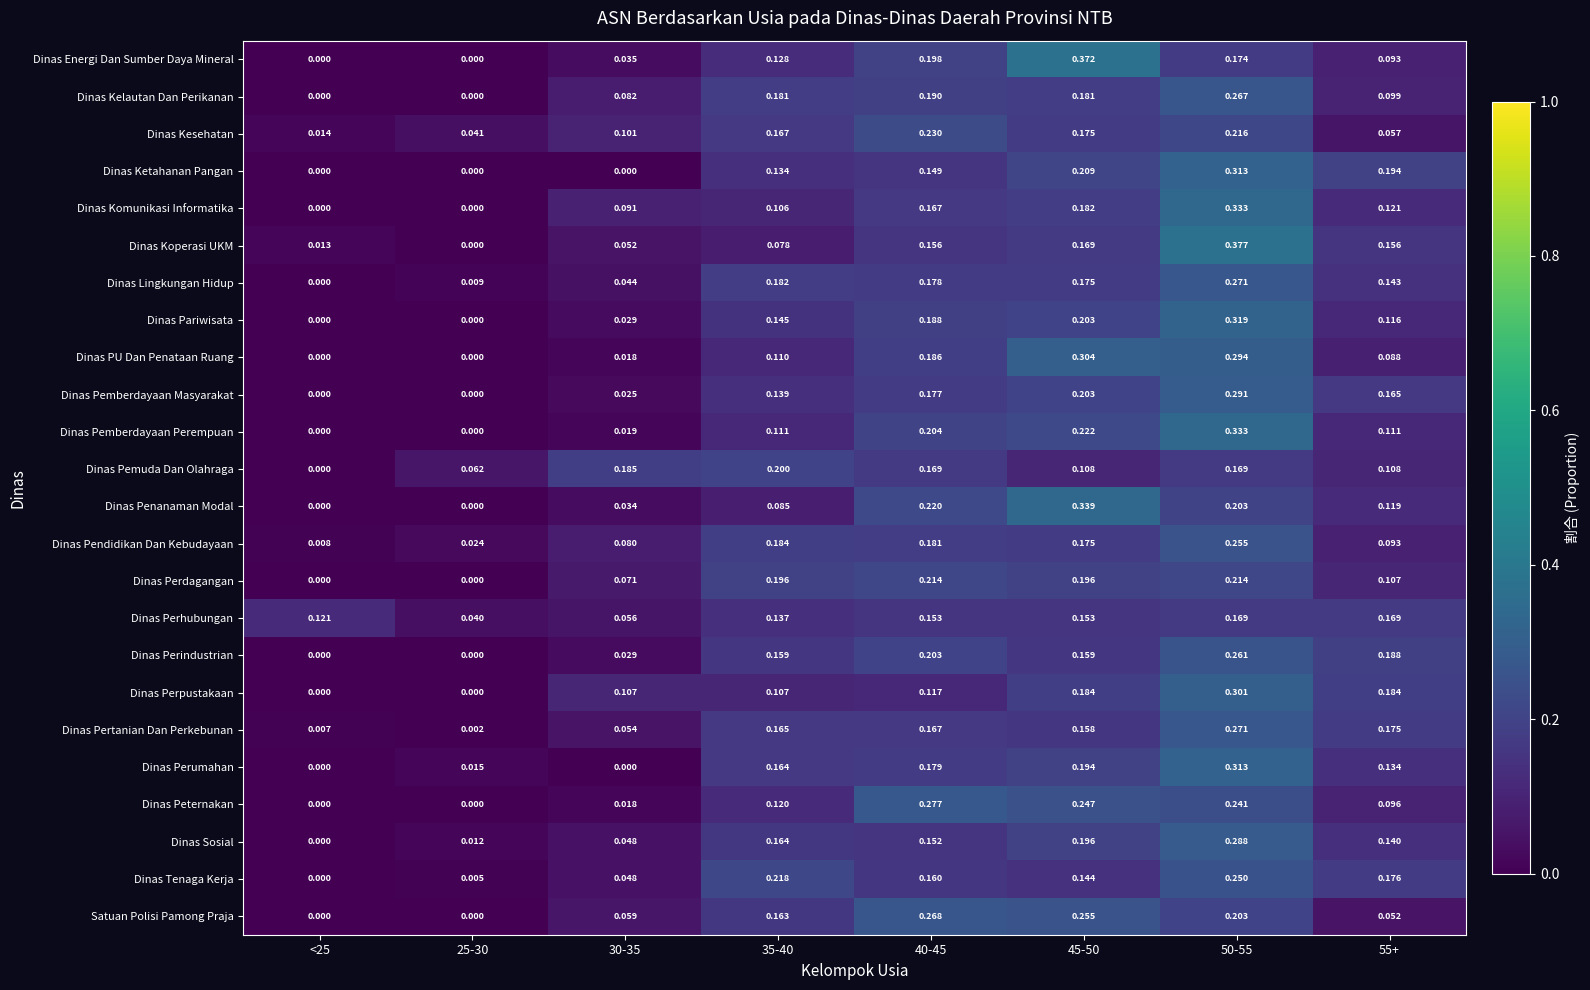

Which series changed the most between 40-45 and 45-50?

Dinas Energi Dan Sumber Daya Mineral